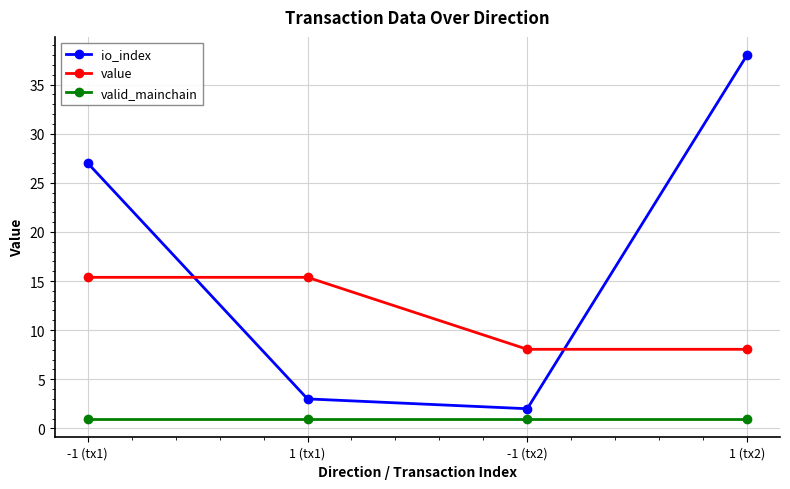

What is the minimum value for value?

8.0